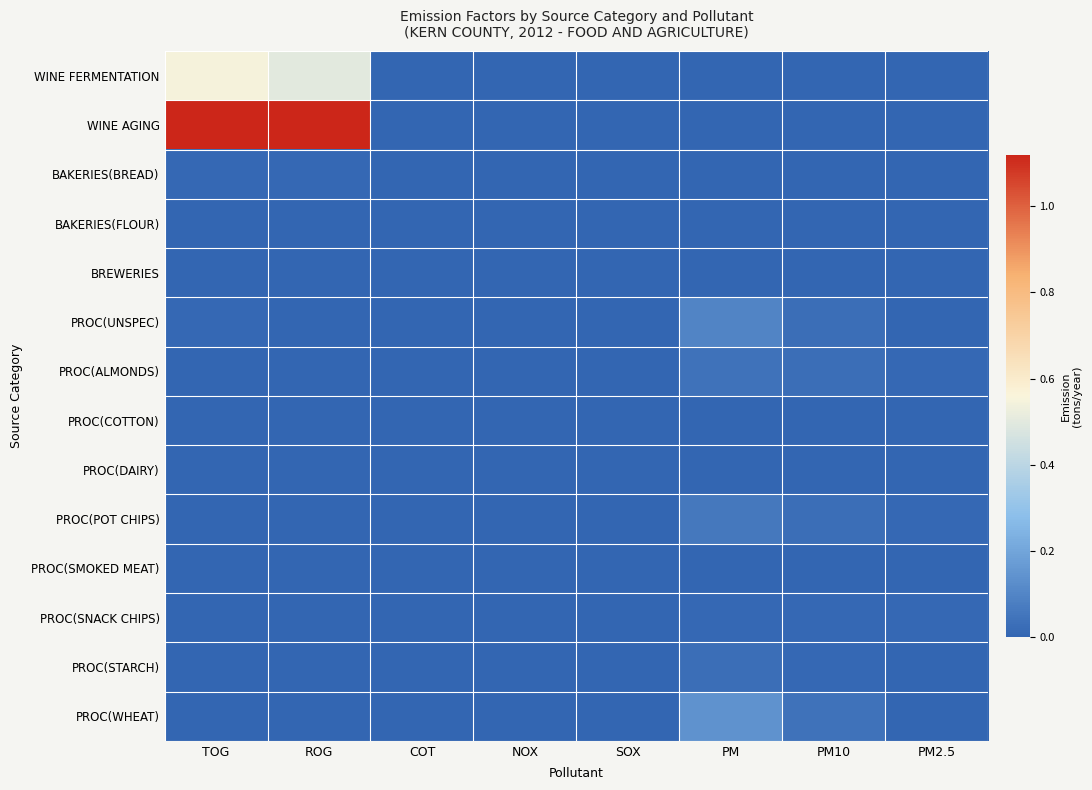

Reading right to left, what are all the values shown in this chart?

WINE FERMENTATION: PM2.5=0.0	PM10=0.0	PM=0.0	SOX=0.0	NOX=0.0	COT=0.0	ROG=0.5	TOG=0.6
WINE AGING: PM2.5=0.0	PM10=0.0	PM=0.0	SOX=0.0	NOX=0.0	COT=0.0	ROG=1.1	TOG=1.1
BAKERIES(BREAD): PM2.5=0.0	PM10=0.0	PM=0.0	SOX=0.0	NOX=0.0	COT=0.0	ROG=0.0	TOG=0.0
BAKERIES(FLOUR): PM2.5=0.0	PM10=0.0	PM=0.0	SOX=0.0	NOX=0.0	COT=0.0	ROG=0.0	TOG=0.0
BREWERIES: PM2.5=0.0	PM10=0.0	PM=0.0	SOX=0.0	NOX=0.0	COT=0.0	ROG=0.0	TOG=0.0
PROC(UNSPEC): PM2.5=0.0	PM10=0.0	PM=0.1	SOX=0.0	NOX=0.0	COT=0.0	ROG=0.0	TOG=0.0
PROC(ALMONDS): PM2.5=0.0	PM10=0.0	PM=0.0	SOX=0.0	NOX=0.0	COT=0.0	ROG=0.0	TOG=0.0
PROC(COTTON): PM2.5=0.0	PM10=0.0	PM=0.0	SOX=0.0	NOX=0.0	COT=0.0	ROG=0.0	TOG=0.0
PROC(DAIRY): PM2.5=0.0	PM10=0.0	PM=0.0	SOX=0.0	NOX=0.0	COT=0.0	ROG=0.0	TOG=0.0
PROC(POT CHIPS): PM2.5=0.0	PM10=0.0	PM=0.1	SOX=0.0	NOX=0.0	COT=0.0	ROG=0.0	TOG=0.0
PROC(SMOKED MEAT): PM2.5=0.0	PM10=0.0	PM=0.0	SOX=0.0	NOX=0.0	COT=0.0	ROG=0.0	TOG=0.0
PROC(SNACK CHIPS): PM2.5=0.0	PM10=0.0	PM=0.0	SOX=0.0	NOX=0.0	COT=0.0	ROG=0.0	TOG=0.0
PROC(STARCH): PM2.5=0.0	PM10=0.0	PM=0.0	SOX=0.0	NOX=0.0	COT=0.0	ROG=0.0	TOG=0.0
PROC(WHEAT): PM2.5=0.0	PM10=0.0	PM=0.1	SOX=0.0	NOX=0.0	COT=0.0	ROG=0.0	TOG=0.0